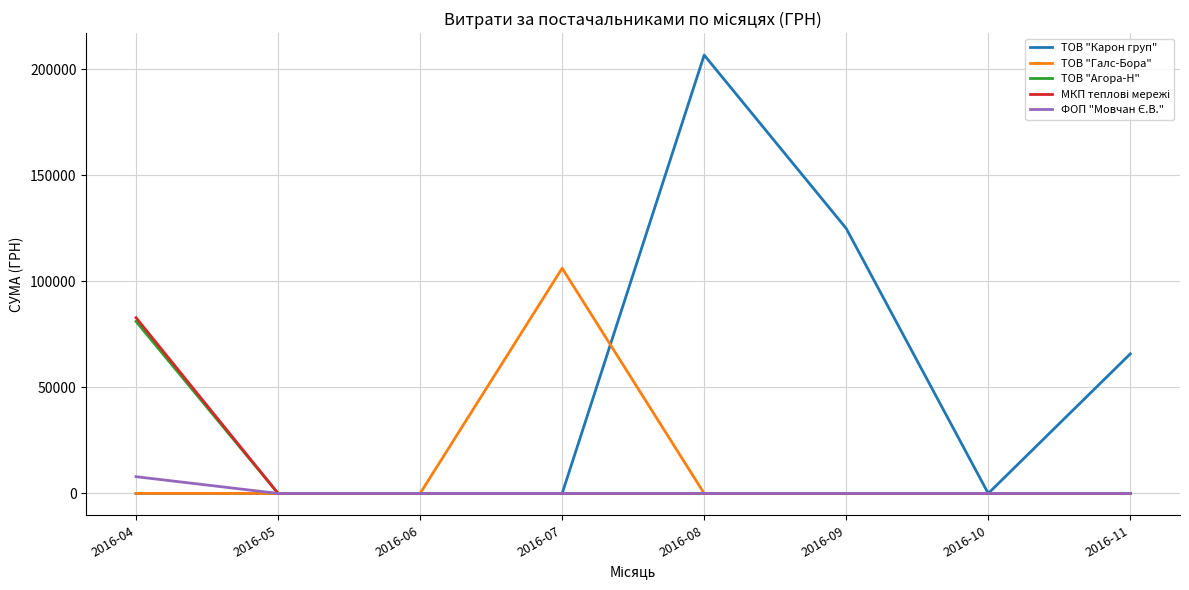

Count the number of categories in the chart.

8